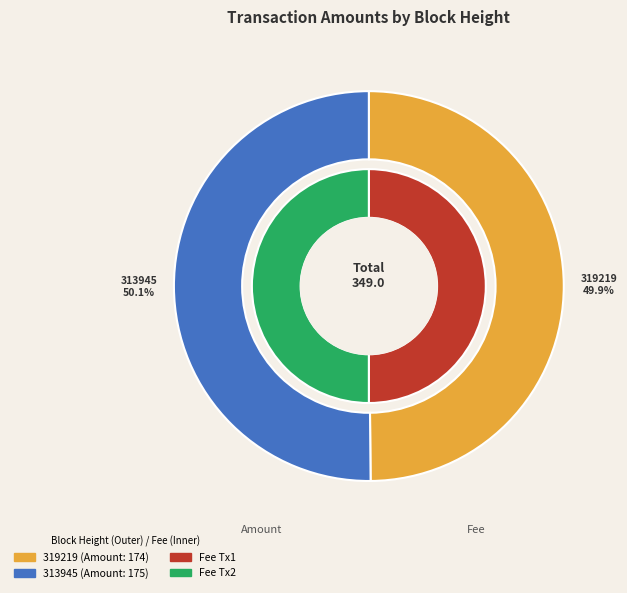

Approximately how many times larger is the value at 319219 compared to 313945?

1.0